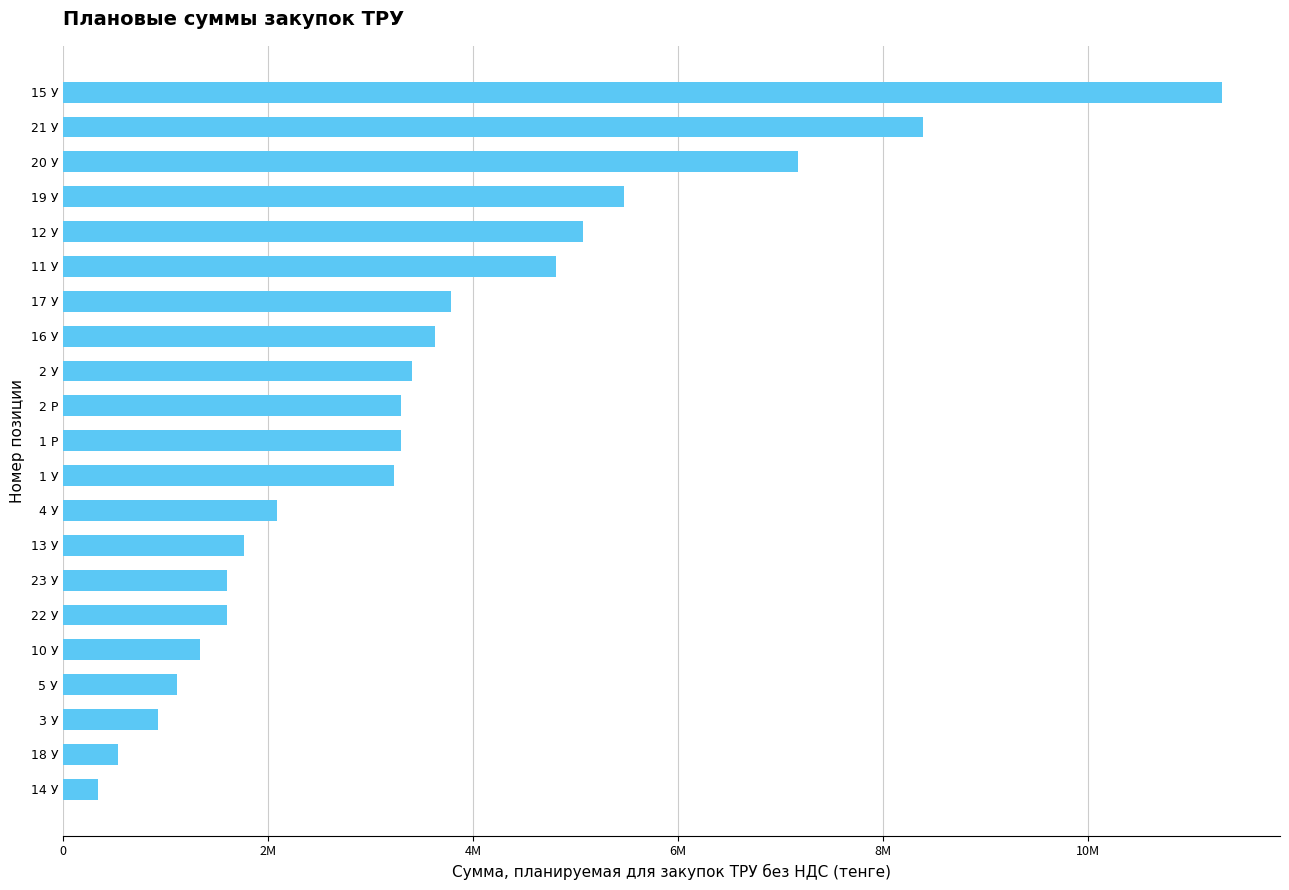

Does the chart contain any negative values?

No